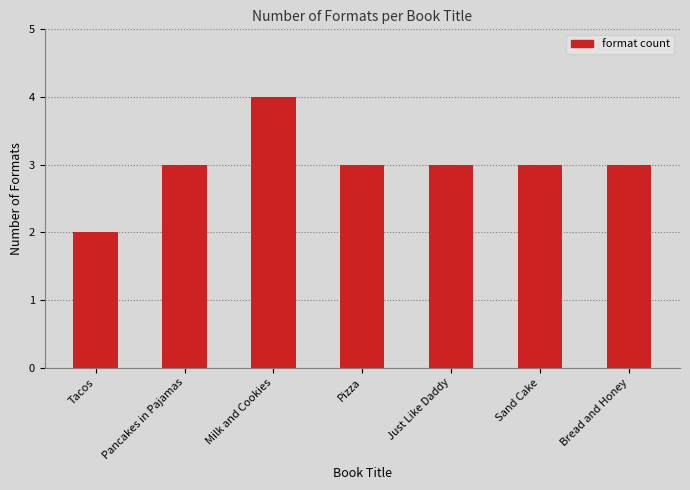

What is the label of the 3rd bar from the left?

Milk and Cookies